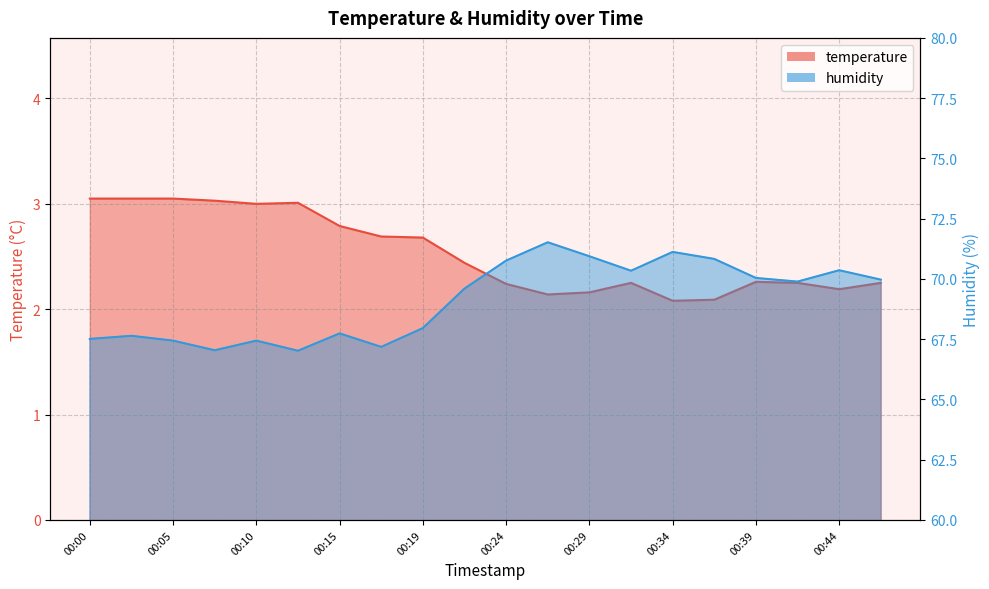

What is the difference between the second highest and minimum values in the humidity series?

4.1